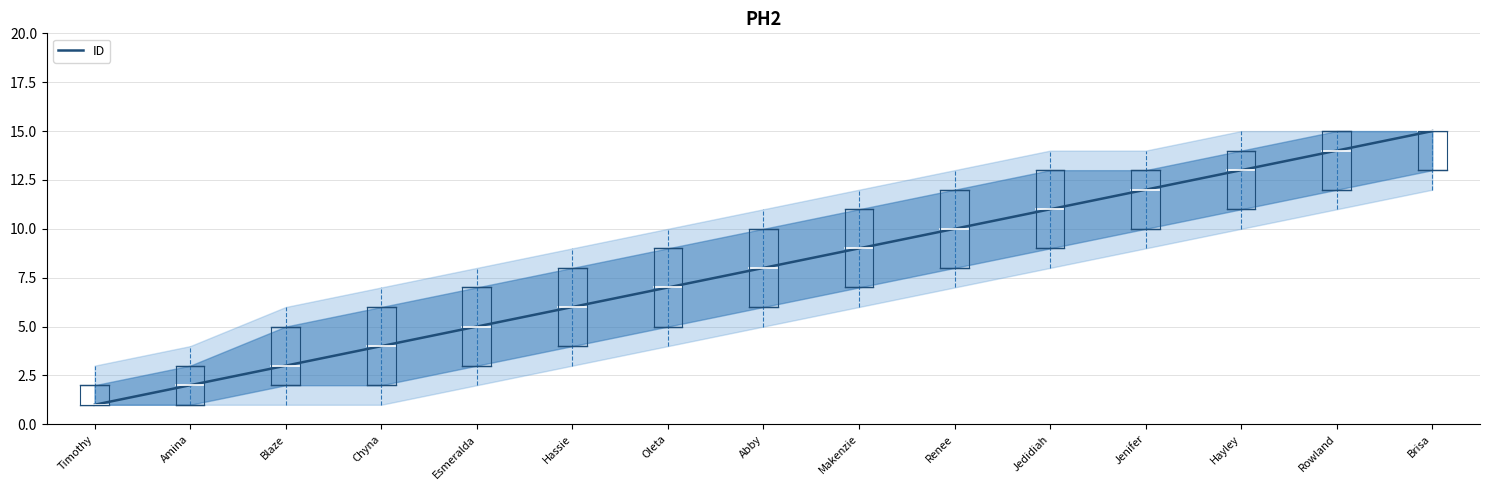

What is the change in value from Blaze to Makenzie?

+6